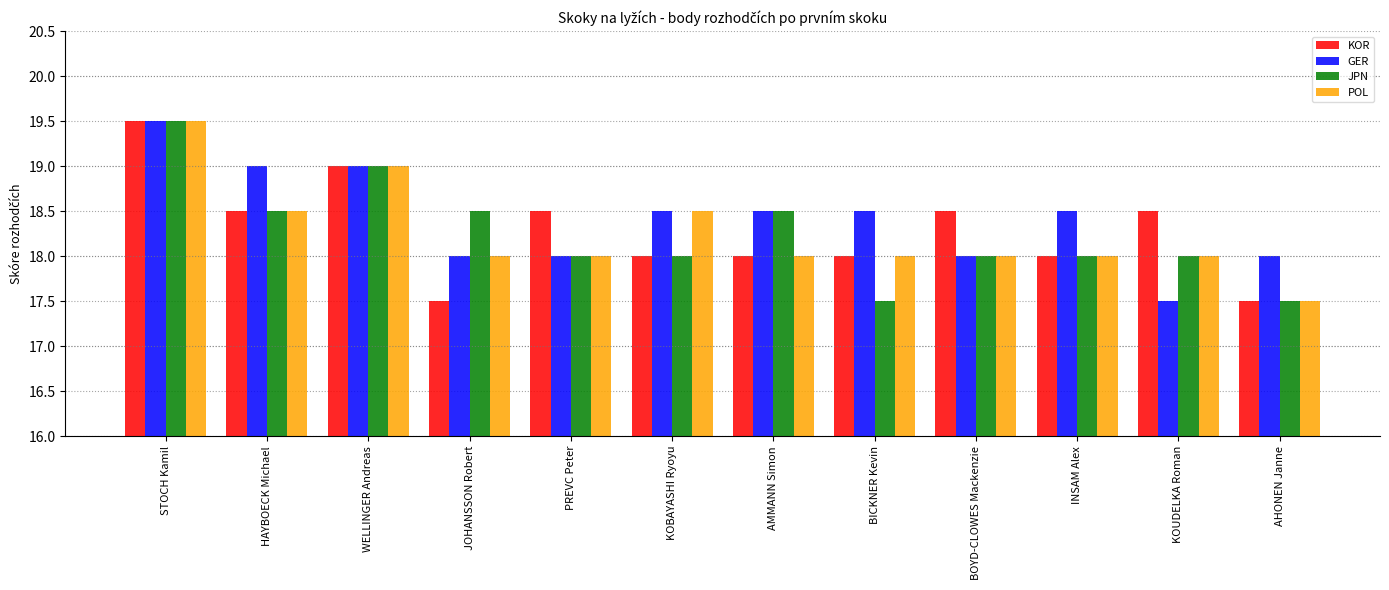

Is it true that GER equals 19.0 at WELLINGER Andreas?

True